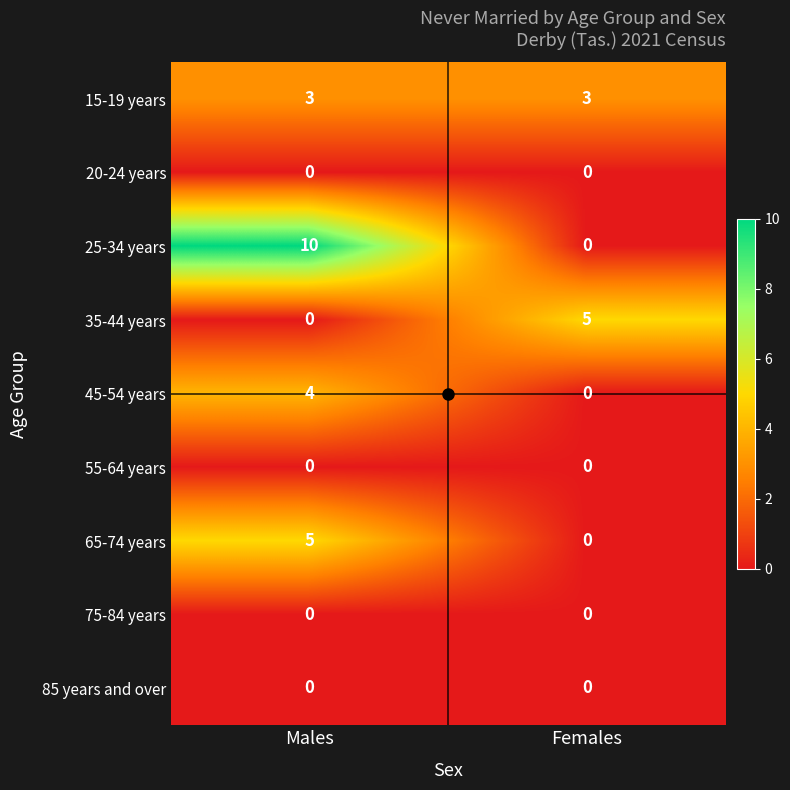

Which series changed the most between Males and Females?

25-34 years